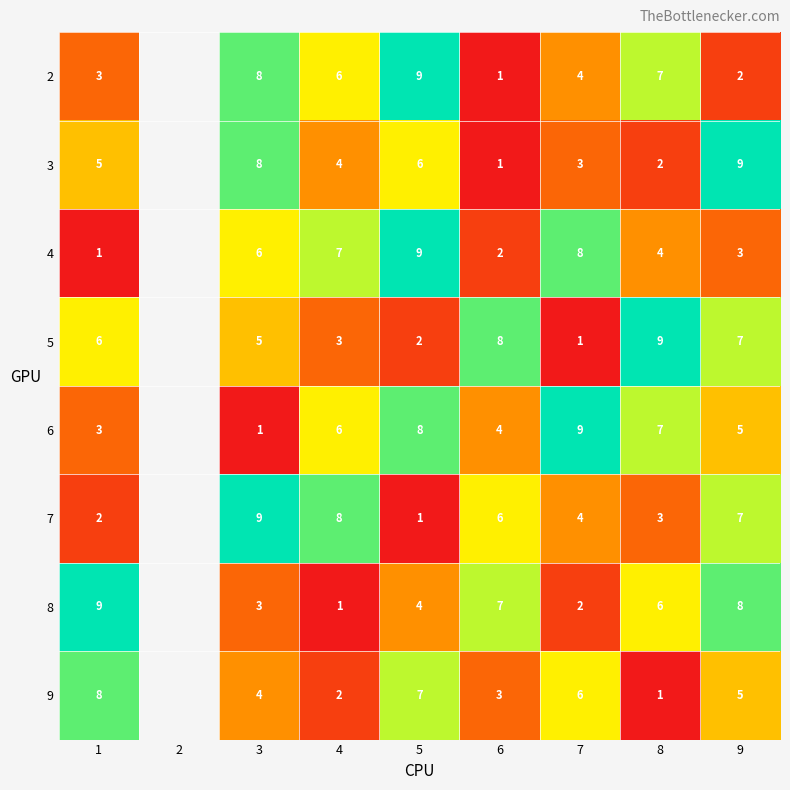

At which category does the chart reach its minimum across all series?

6